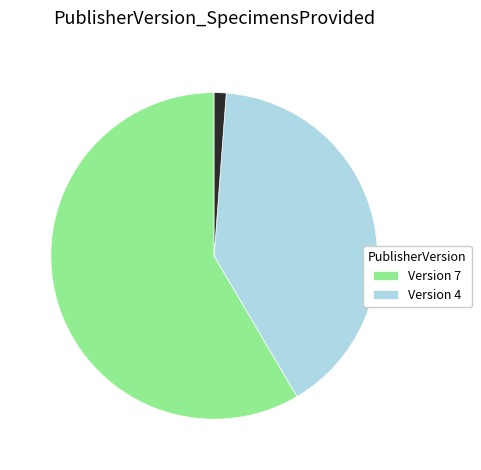

Count the number of slices in the pie.

3